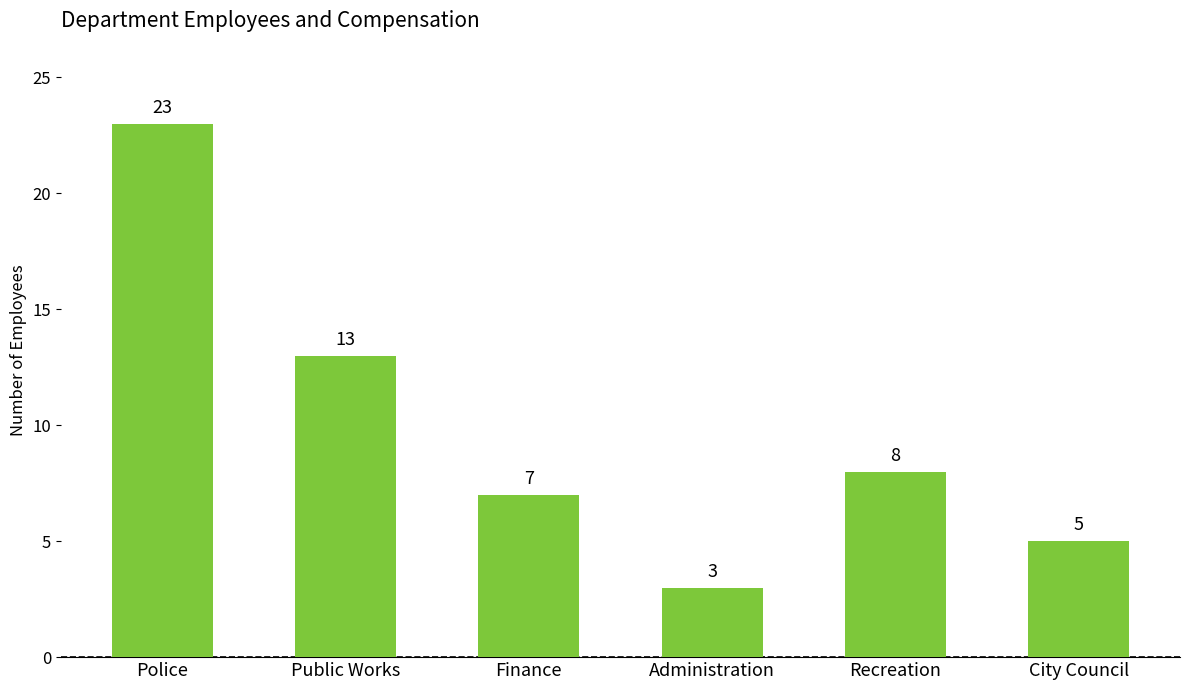

Which has a higher value, Recreation or Administration?

Recreation